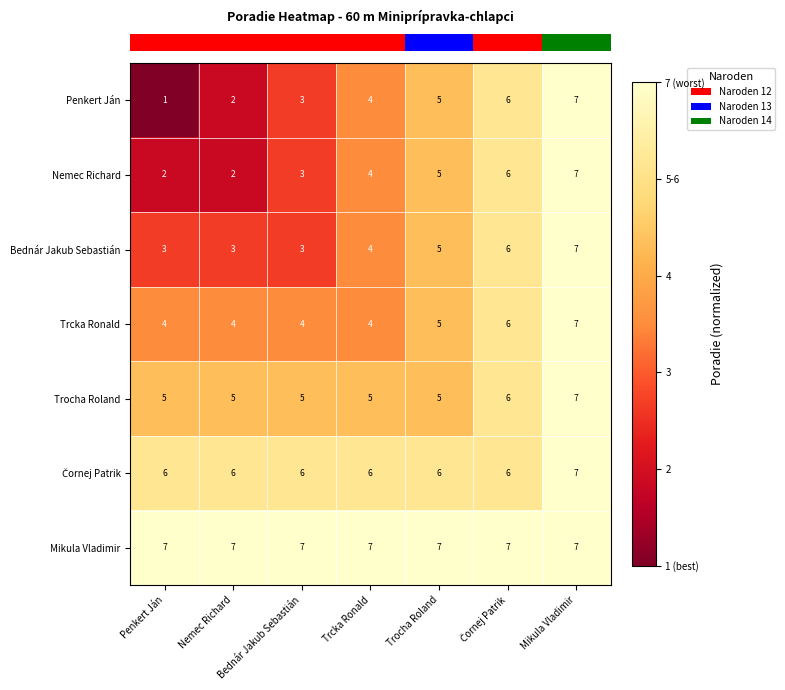

At how many categories does at least one series exceed 5?

7